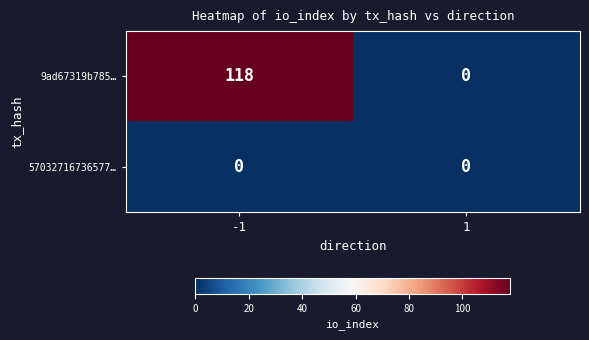

The 57032716736577… series shows 0 at 1. True or false?

True